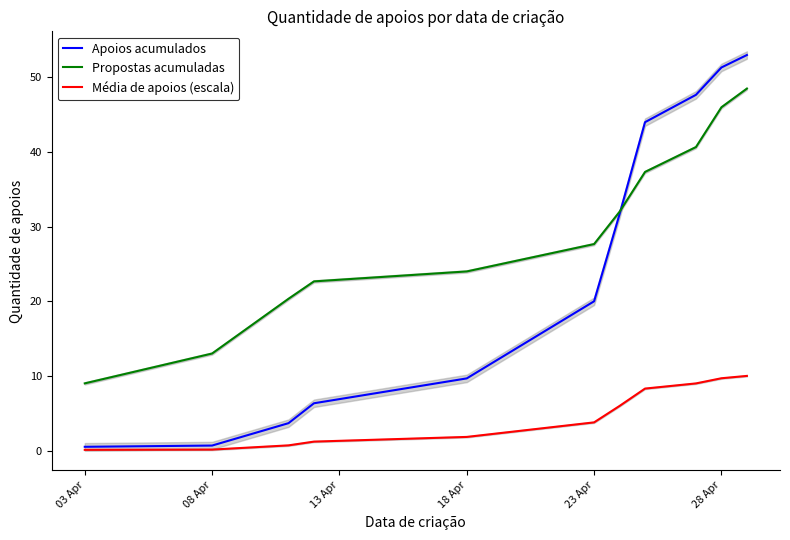

True or false: Propostas acumuladas and Média de apoios (escala) intersect in this chart.

False